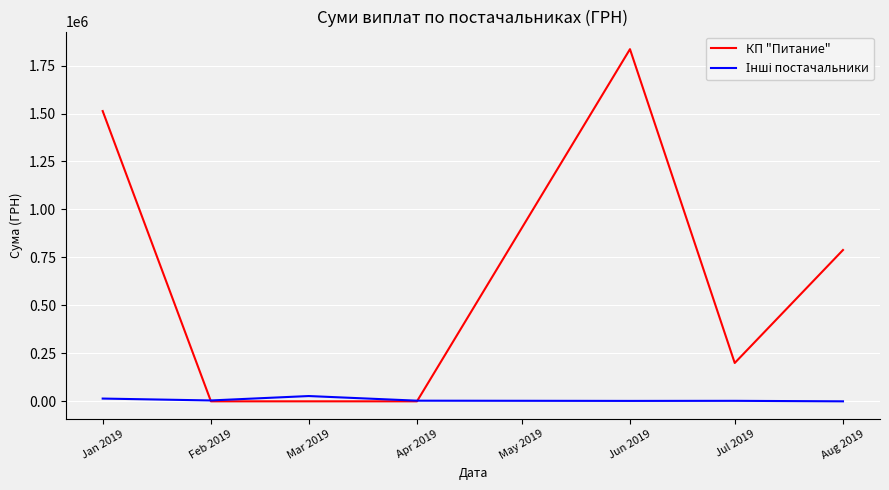

What is the greatest value displayed?

1835518.6